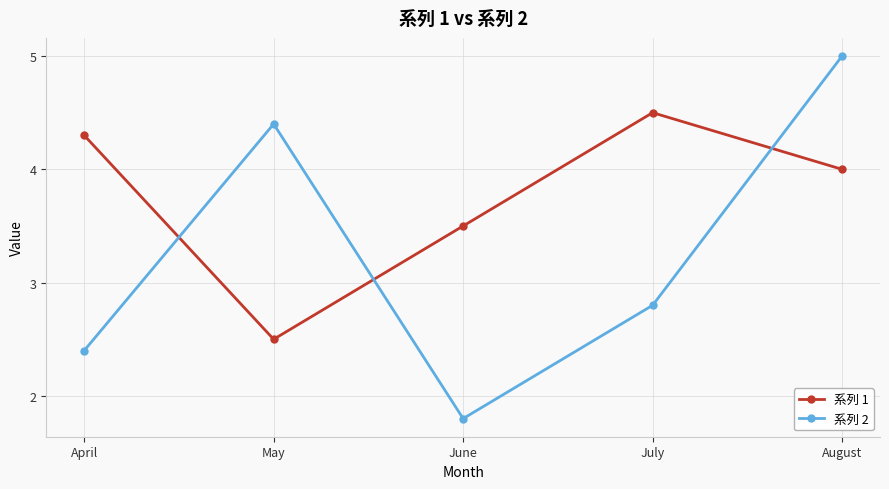

What is the difference between the maximum and minimum values in the 系列 2 series?

3.2